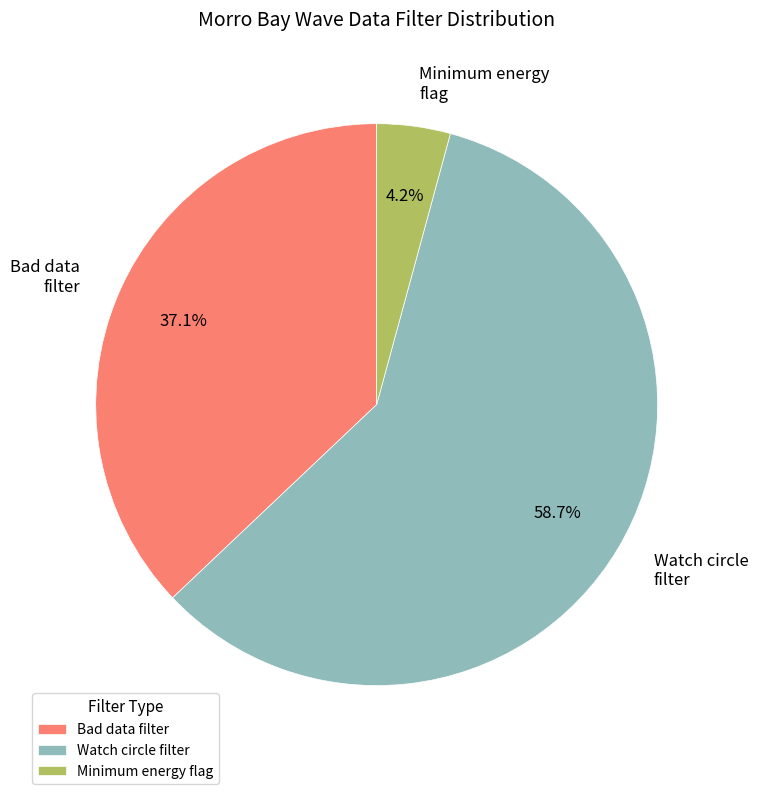

Which slice represents more than half of the pie?

Watch circle filter